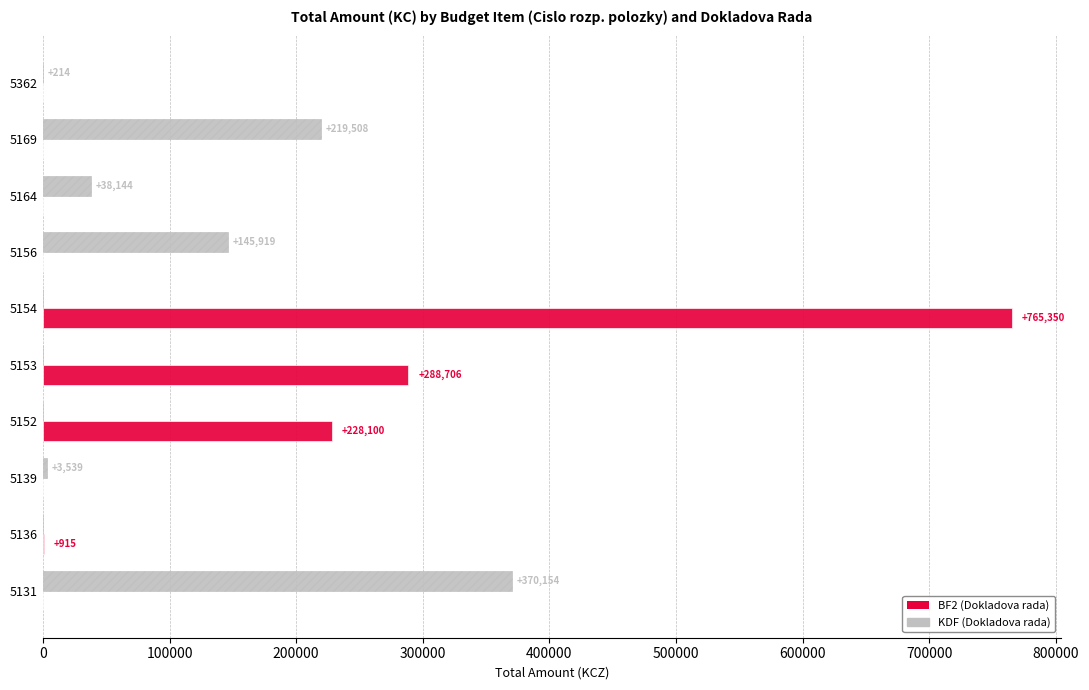

Is the value of BF2 (Dokladova rada) at 5152 greater than the value of KDF (Dokladova rada) at 5156?

Yes